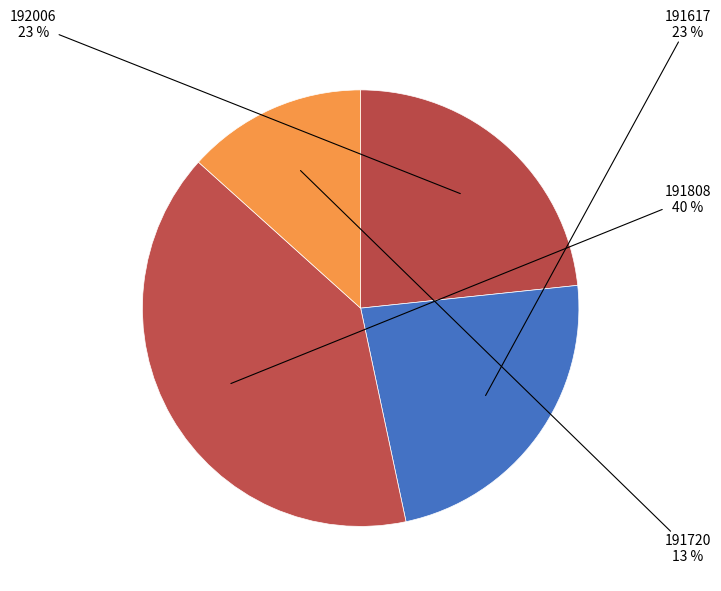

How many segments does this pie chart have?

4